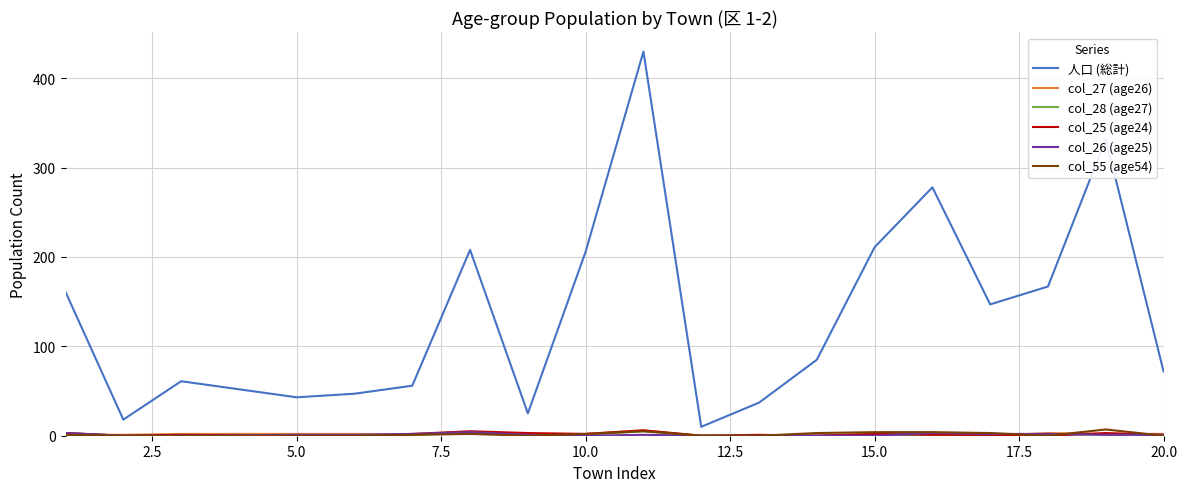

Which series has the largest total across all categories?

人口 (総計)